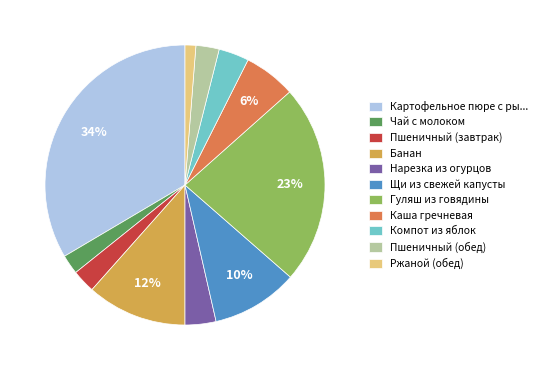

Which has a higher value, Пшеничный (завтрак) or Нарезка из огурцов?

Нарезка из огурцов